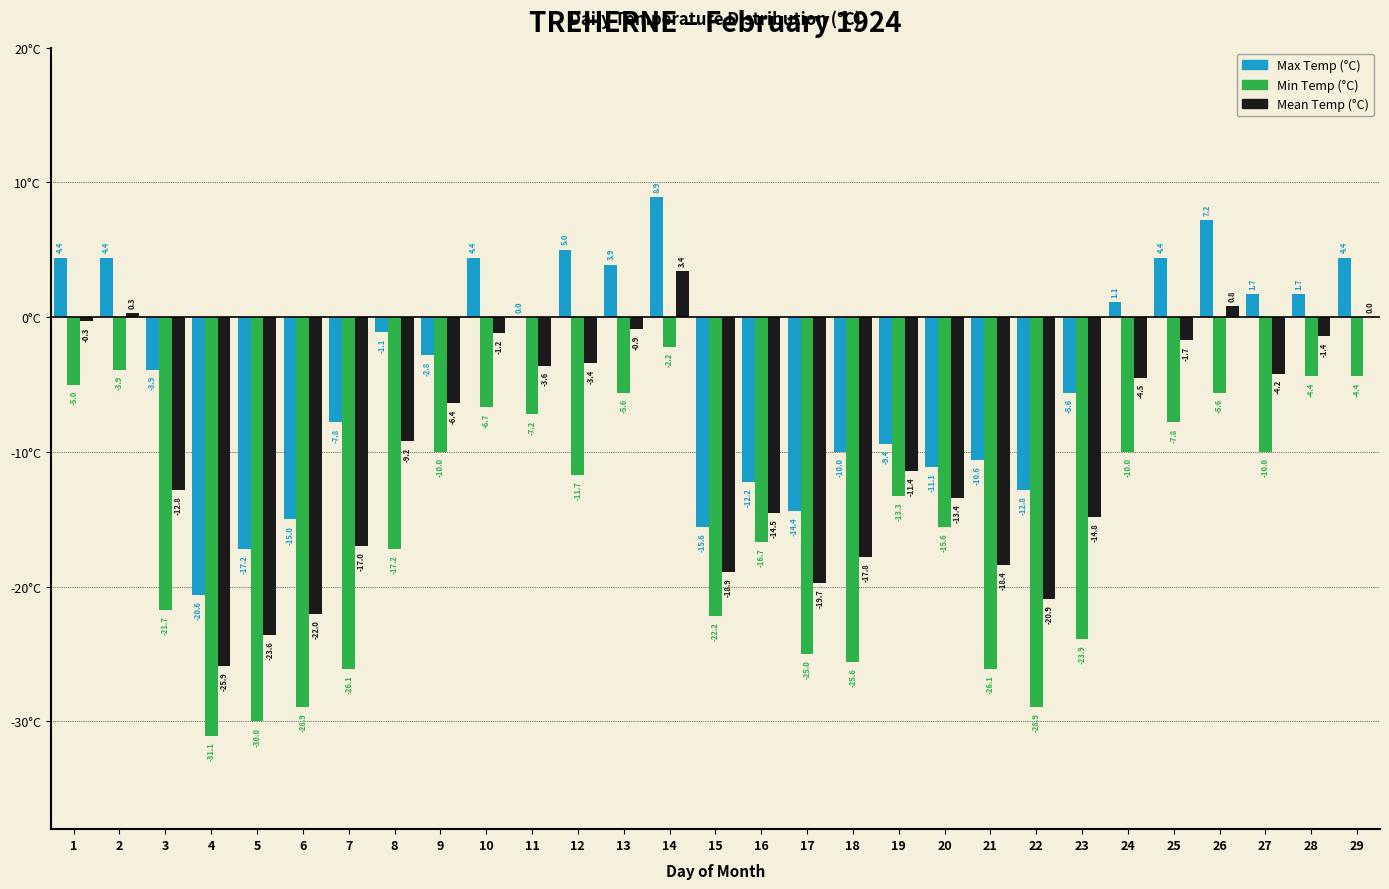

Reading right to left, what are all the values shown in this chart?

Max Temp (°C): 29=4.4	28=1.7	27=1.7	26=7.2	25=4.4	24=1.1	23=-5.6	22=-12.8	21=-10.6	20=-11.1	19=-9.4	18=-10.0	17=-14.4	16=-12.2	15=-15.6	14=8.9	13=3.9	12=5.0	11=0.0	10=4.4	9=-2.8	8=-1.1	7=-7.8	6=-15.0	5=-17.2	4=-20.6	3=-3.9	2=4.4	1=4.4
Min Temp (°C): 29=-4.4	28=-4.4	27=-10.0	26=-5.6	25=-7.8	24=-10.0	23=-23.9	22=-28.9	21=-26.1	20=-15.6	19=-13.3	18=-25.6	17=-25.0	16=-16.7	15=-22.2	14=-2.2	13=-5.6	12=-11.7	11=-7.2	10=-6.7	9=-10.0	8=-17.2	7=-26.1	6=-28.9	5=-30.0	4=-31.1	3=-21.7	2=-3.9	1=-5.0
Mean Temp (°C): 29=0.0	28=-1.4	27=-4.2	26=0.8	25=-1.7	24=-4.5	23=-14.8	22=-20.9	21=-18.4	20=-13.4	19=-11.4	18=-17.8	17=-19.7	16=-14.5	15=-18.9	14=3.4	13=-0.9	12=-3.4	11=-3.6	10=-1.2	9=-6.4	8=-9.2	7=-17.0	6=-22.0	5=-23.6	4=-25.9	3=-12.8	2=0.3	1=-0.3